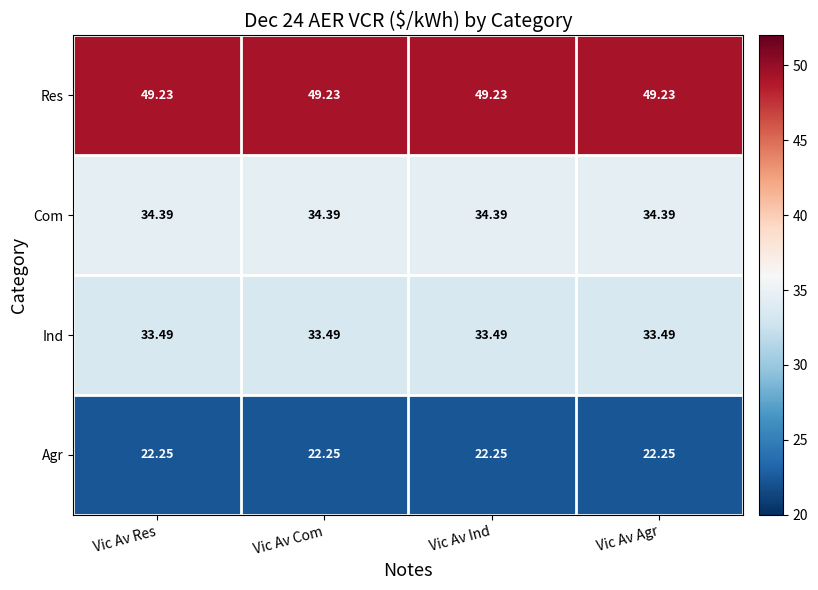

Rank the series at Vic Av Com from lowest to highest value.

Agr, Ind, Com, Res